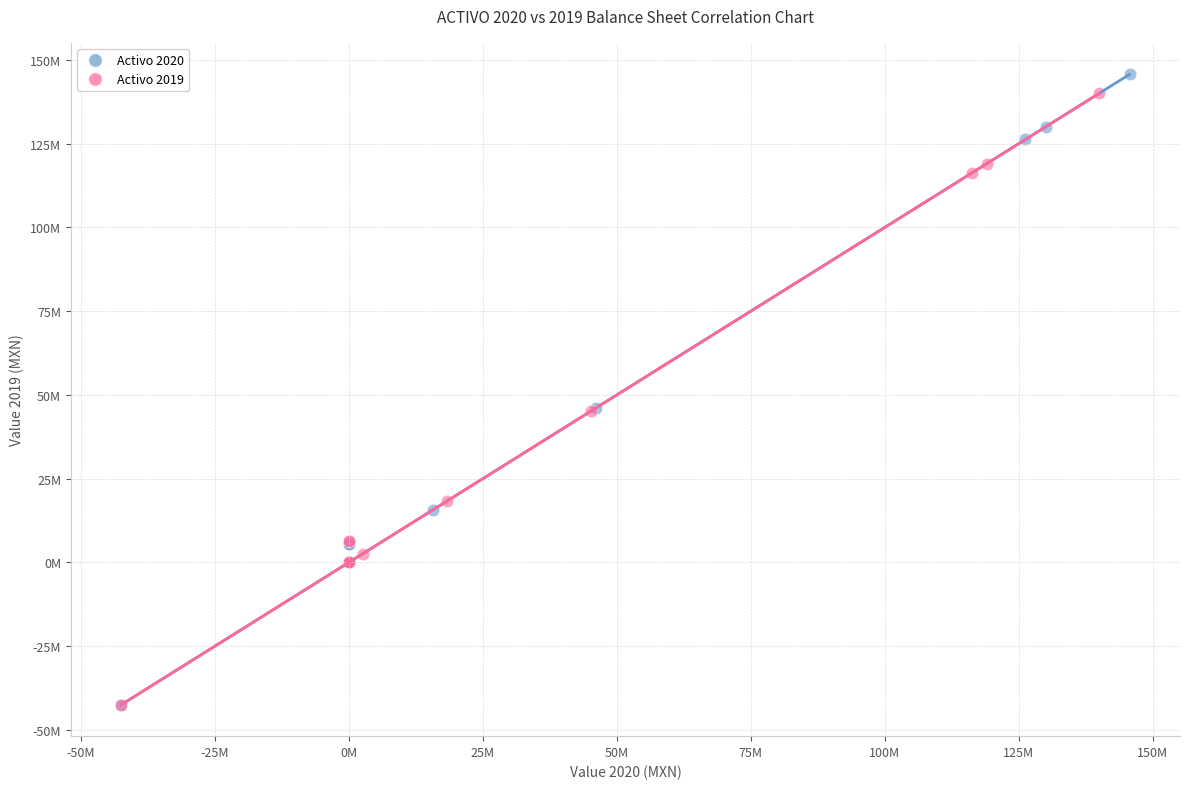

What are all the series names shown in the legend?

Activo 2020, Activo 2019